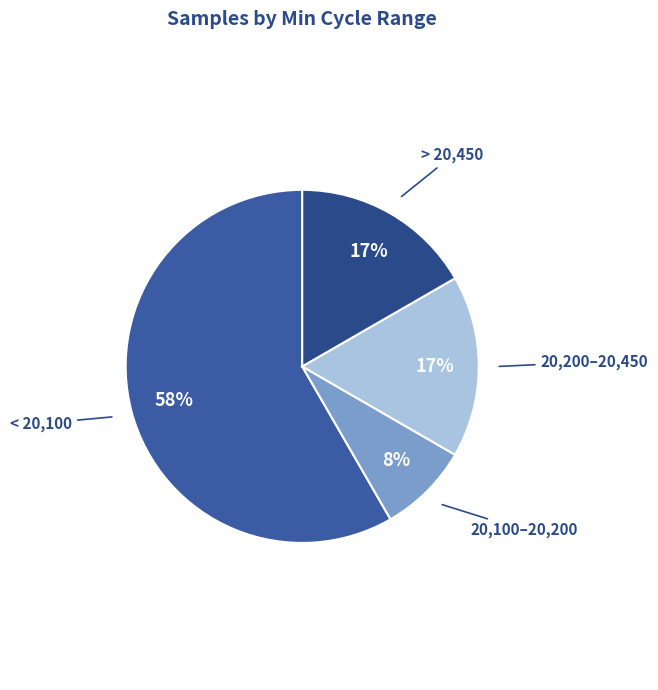

Do > 20,450 and 20,200–20,450 together represent more than half of the pie?

No